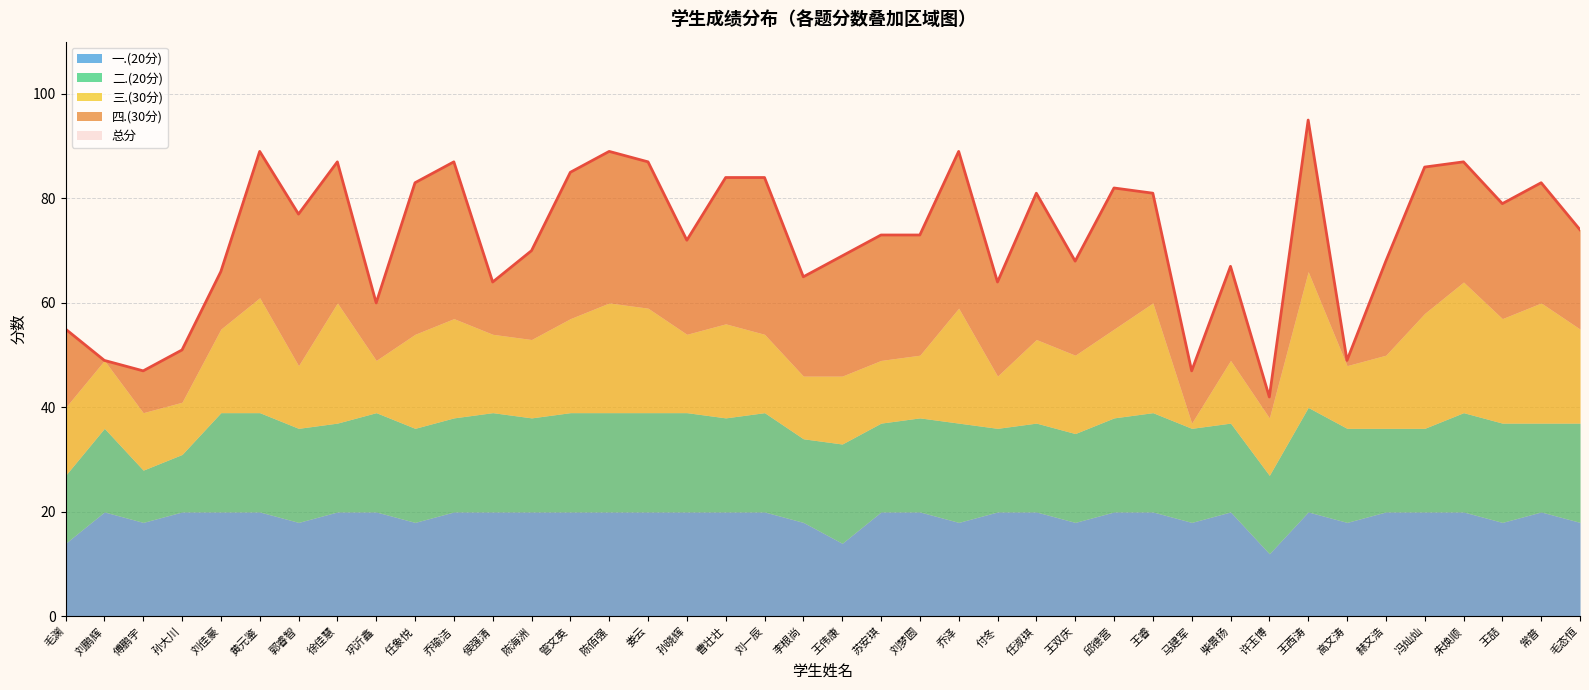

What is the sum of the 四.(30分) values at 王睿 and 毛渊?

36